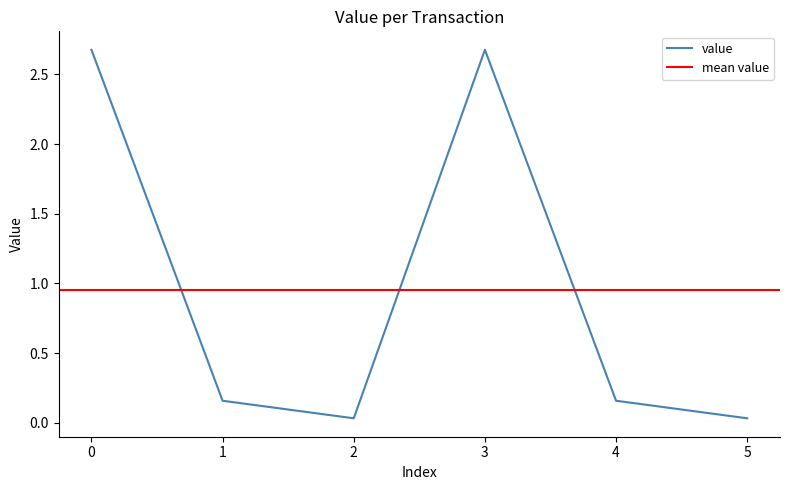

What is the highest value of the value series?

2.7